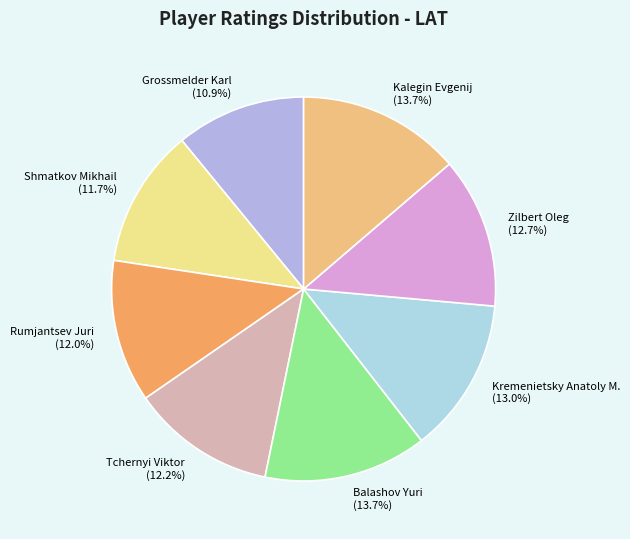

Combined, do Kremenietsky Anatoly M. and Balashov Yuri account for over 50%?

No